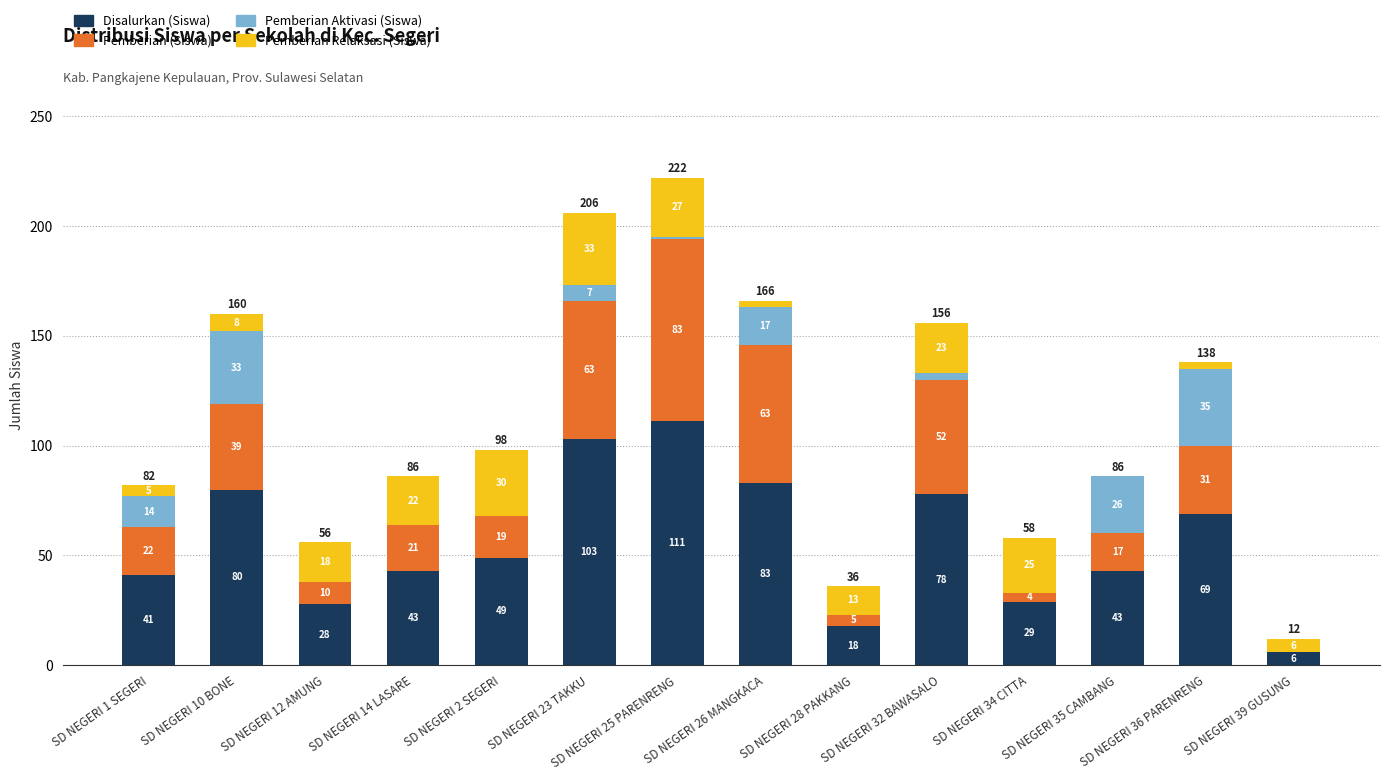

The value of Disalurkan (Siswa) at SD NEGERI 36 PARENRENG is 69. True or false?

True